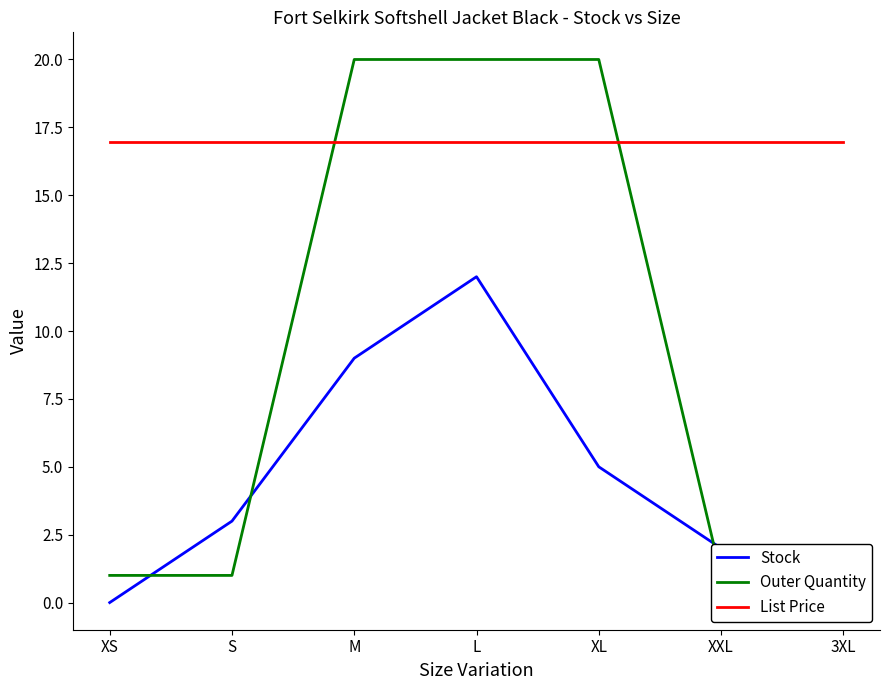

What is the difference between the second highest and minimum values in the Stock series?

9.0